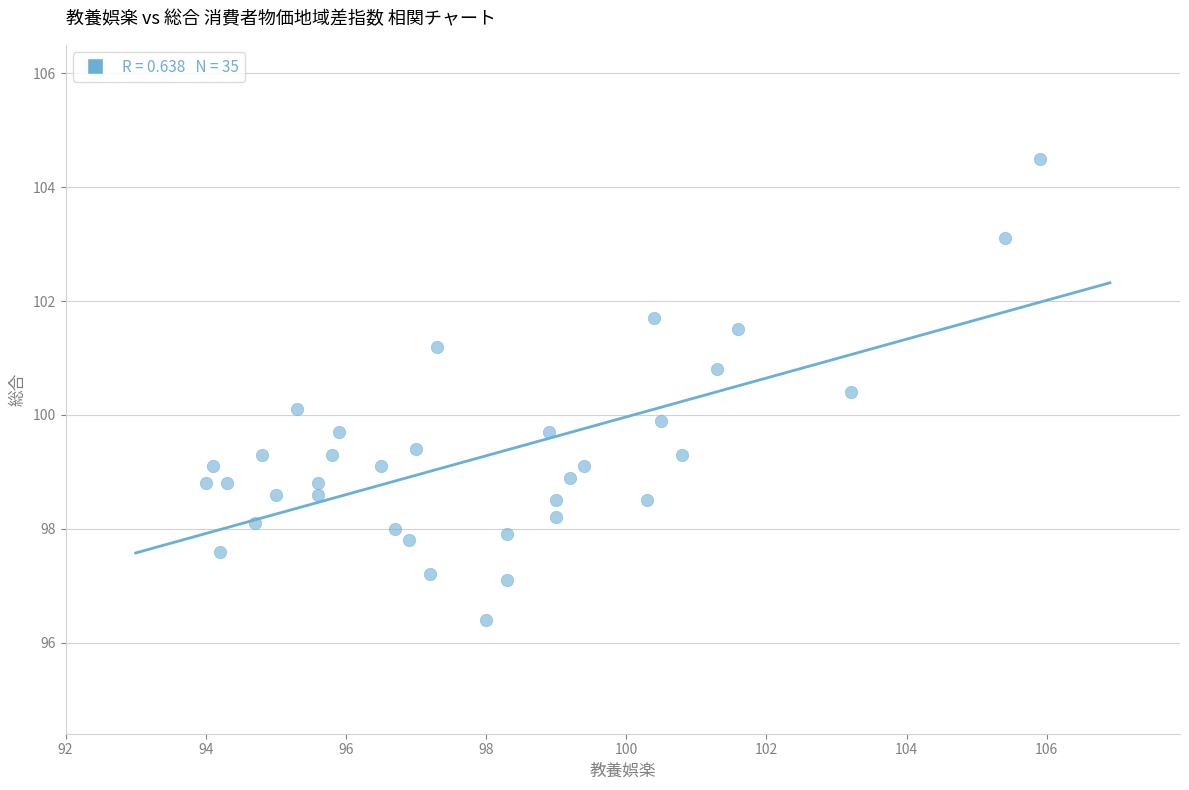

What is the range of Y values (max minus min)?

8.1